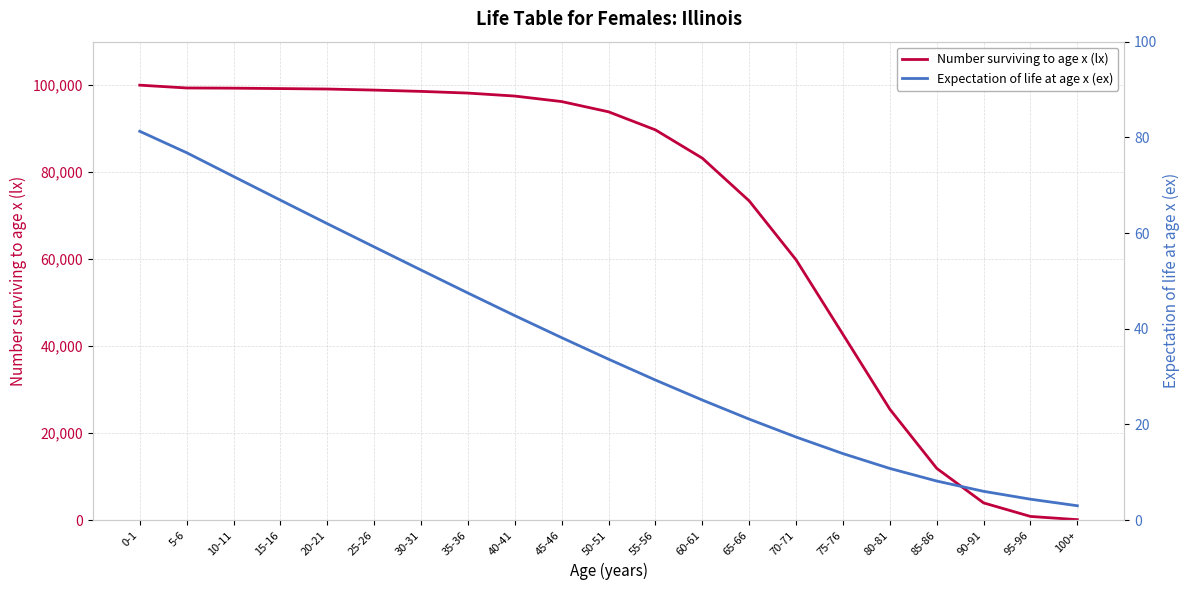

What is the total value across all series at 65-66?

73412.3